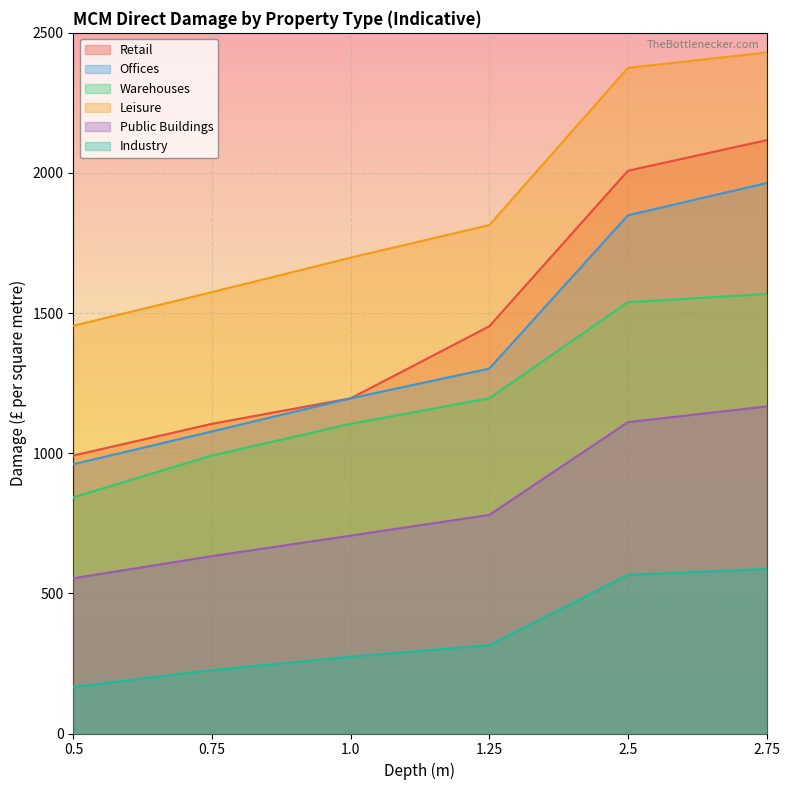

What is the maximum value for Leisure?

2430